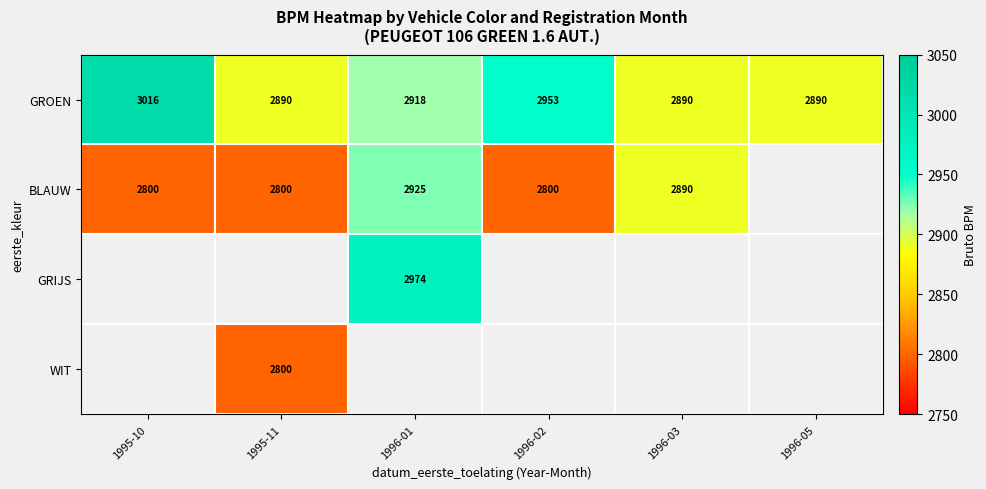

Where does the GROEN series first go above 2918?

1995-10